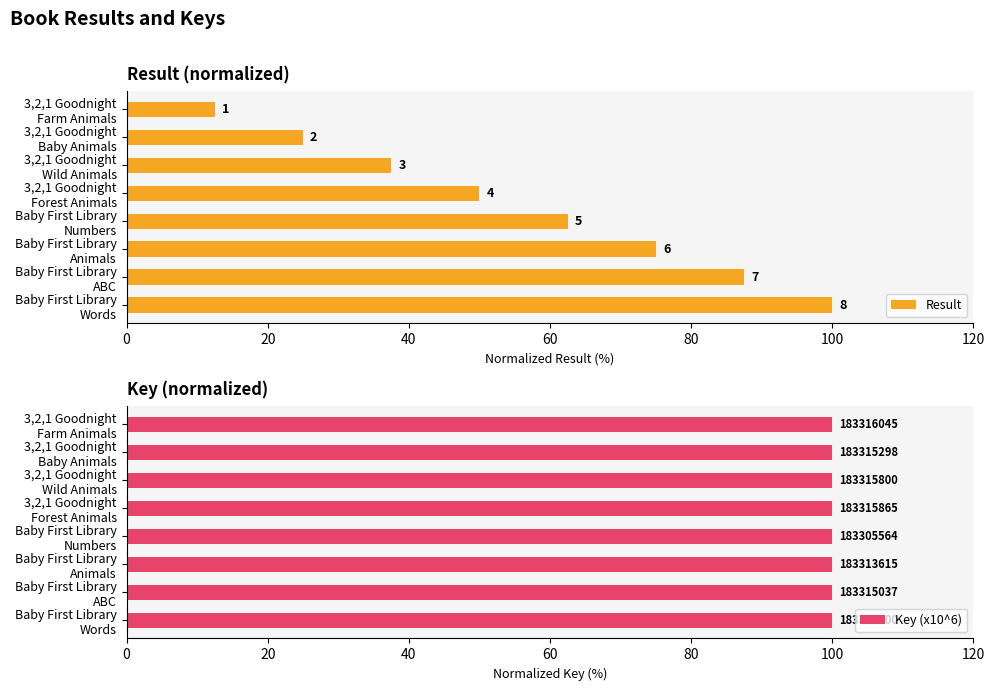

What is the sum of the Result values at 3,2,1 Goodnight Baby Animals and 3,2,1 Goodnight Farm Animals?

37.5